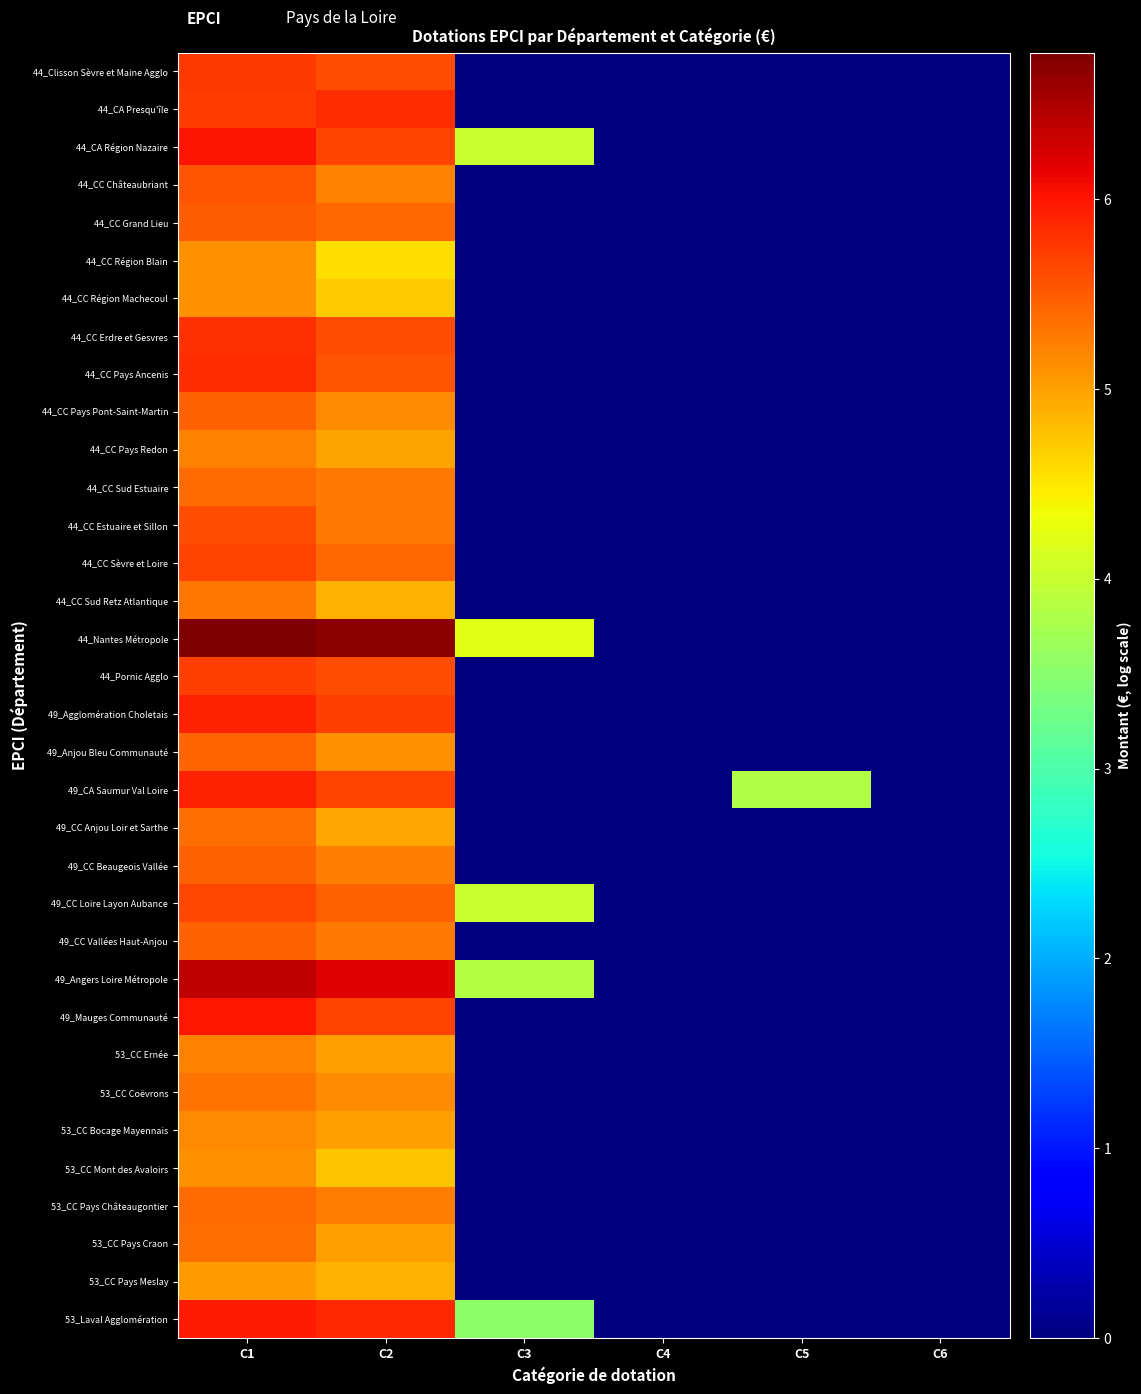

Between C3 and C6, which is larger?

C3